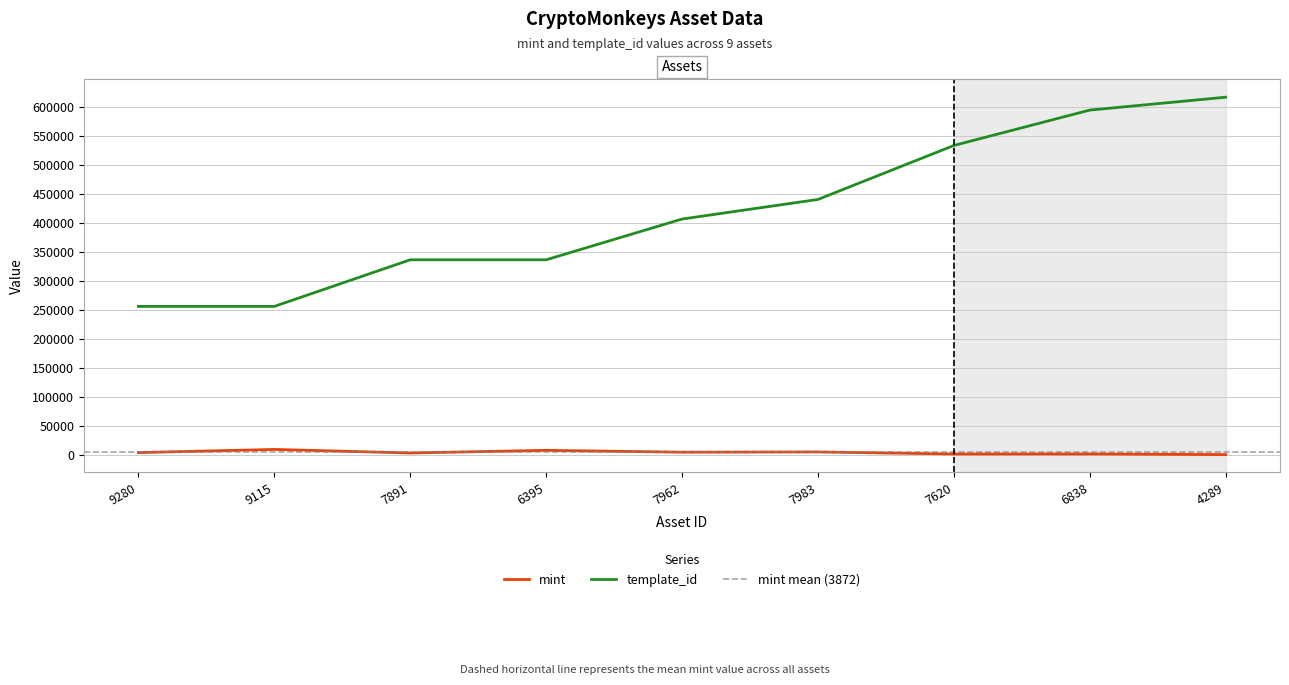

True or false: template_id and mint intersect in this chart.

False